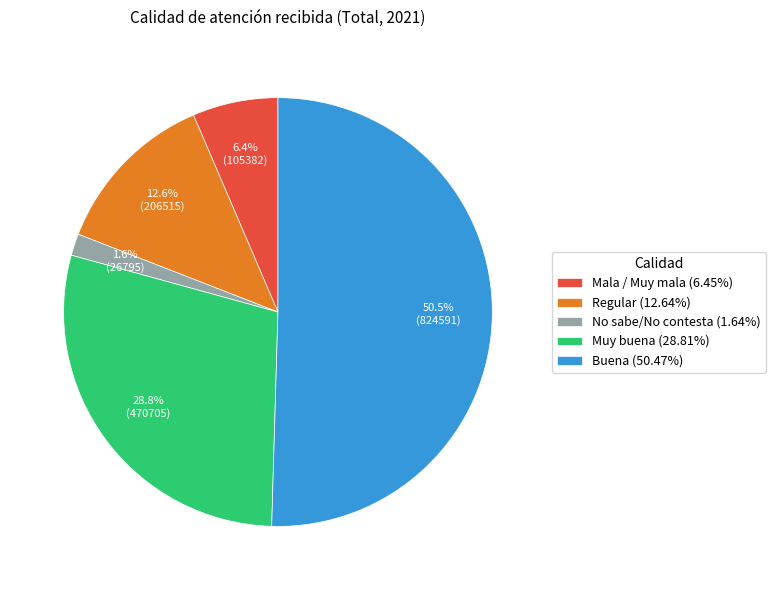

Count the number of slices in the pie.

5